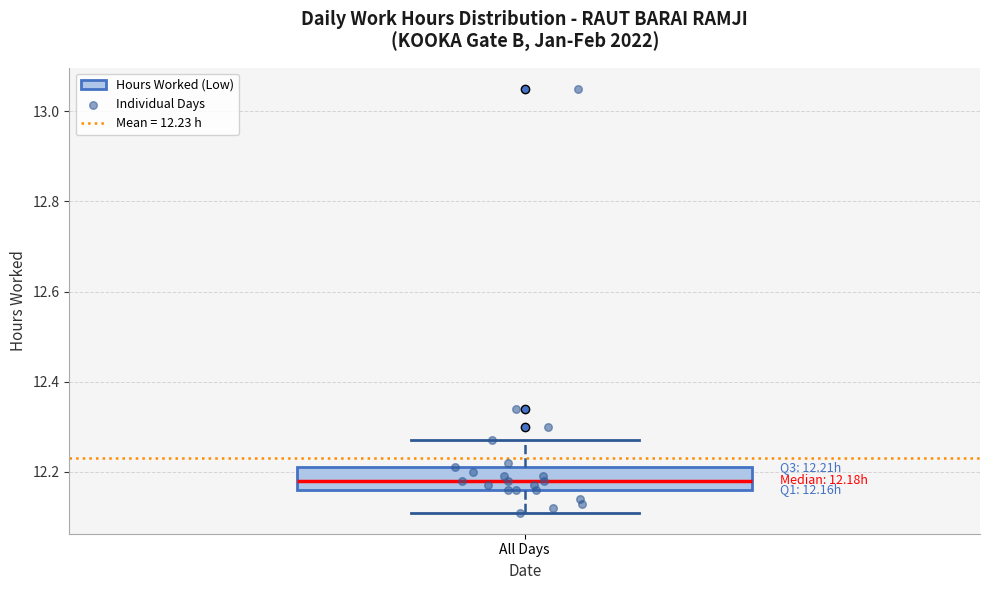

Where does the upper whisker of the box for All Days end on the y-axis? The values are not printed on the chart, so give them approximately, as read against the axis.

12.28